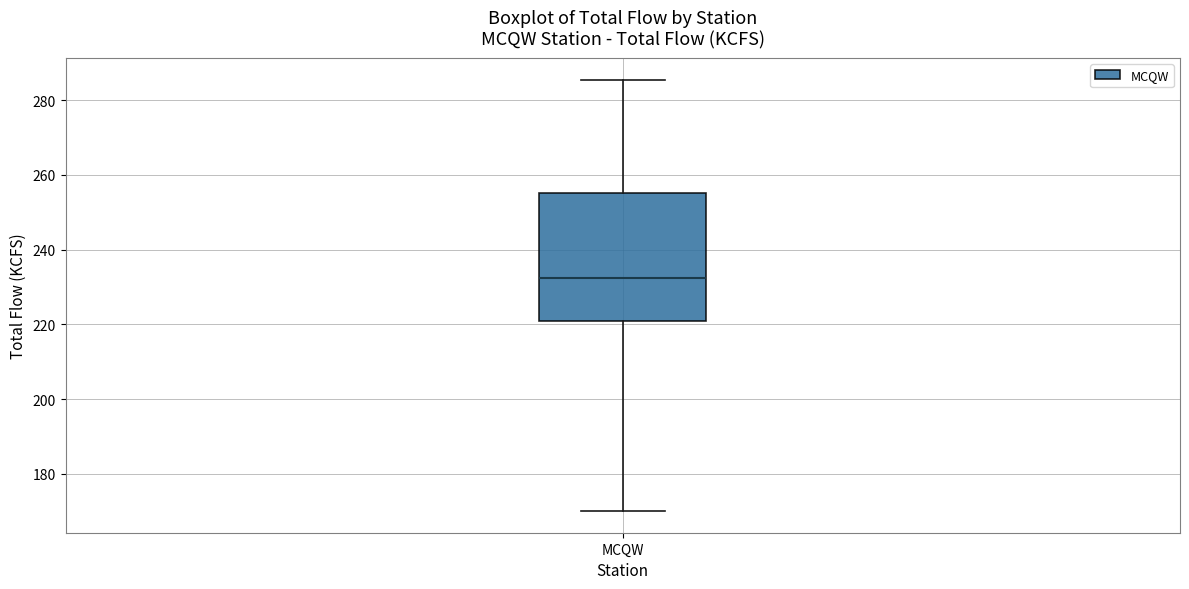

Where does the upper whisker of the box for MCQW end on the y-axis? The values are not printed on the chart, so give them approximately, as read against the axis.

286